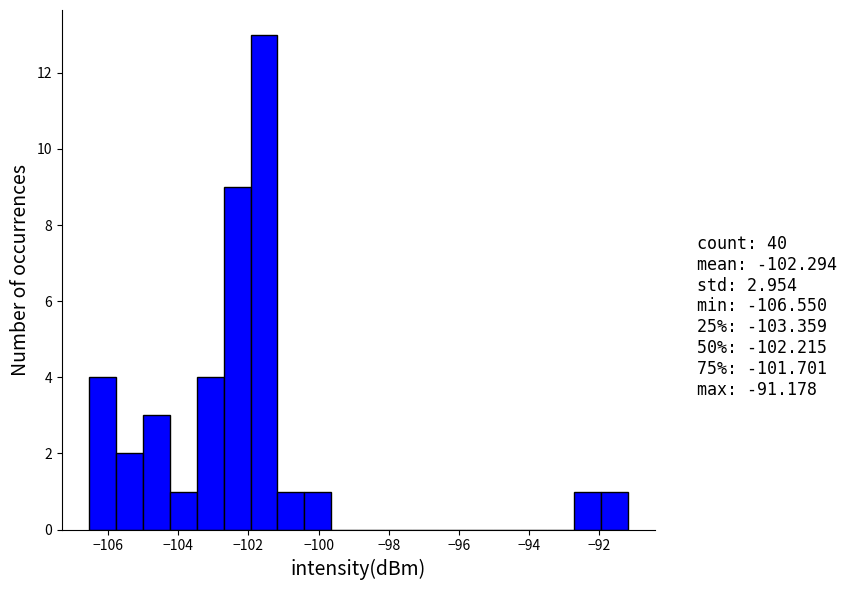

Around what value on the x-axis is the tallest bar? Give the approximate position of its centre, as read against the axis.

-101.6